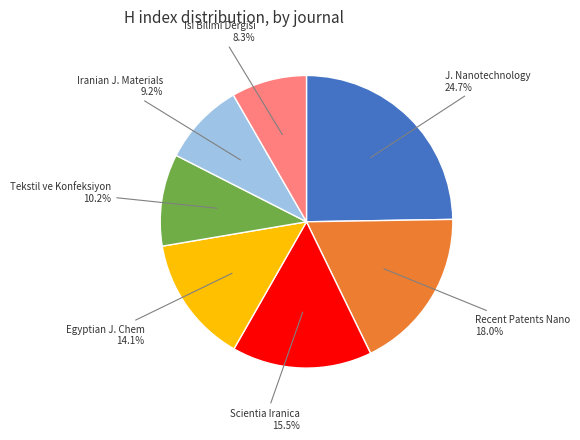

Is there any slice that represents more than half of the pie?

No